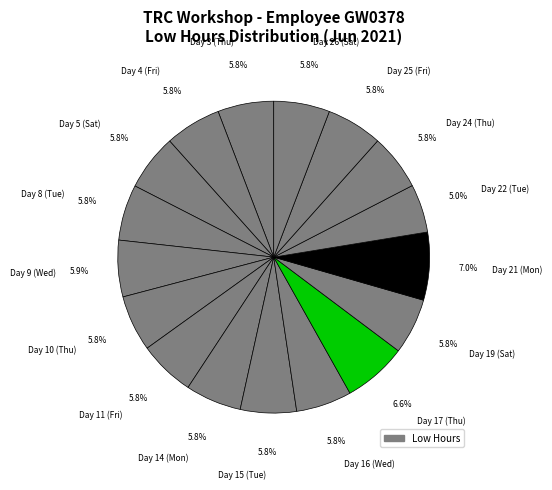

Count the number of slices in the pie.

17